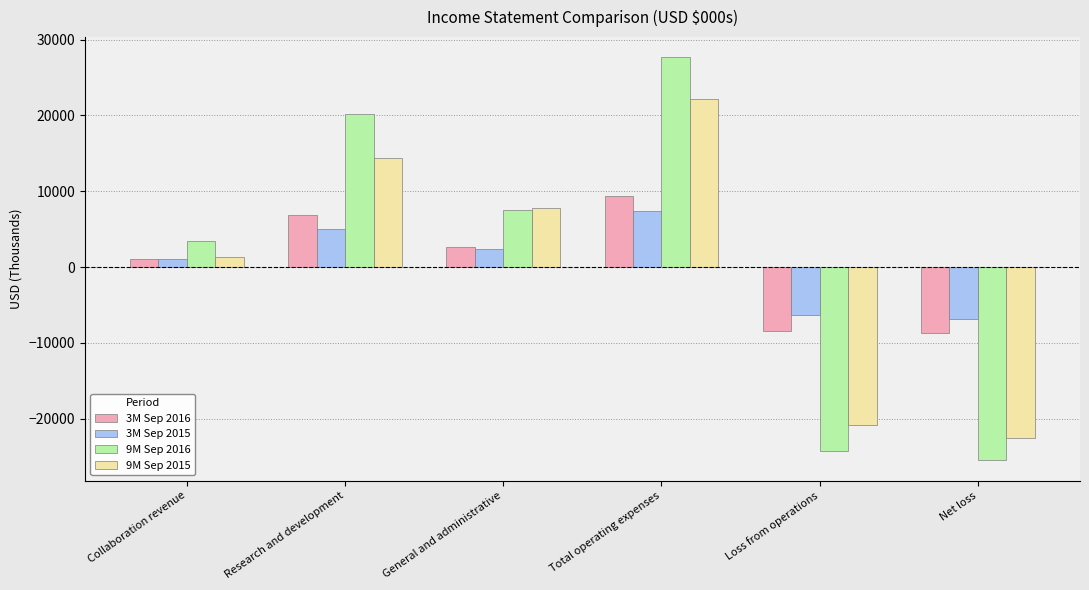

Reading right to left, extract all data points from this chart.

3M Sep 2016: Net loss=-8737	Loss from operations=-8389	Total operating expenses=9415	General and administrative=2611	Research and development=6804	Collaboration revenue=1026
3M Sep 2015: Net loss=-6886	Loss from operations=-6328	Total operating expenses=7354	General and administrative=2351	Research and development=5003	Collaboration revenue=1026
9M Sep 2016: Net loss=-25522	Loss from operations=-24309	Total operating expenses=27684	General and administrative=7462	Research and development=20222	Collaboration revenue=3375
9M Sep 2015: Net loss=-22546	Loss from operations=-20870	Total operating expenses=22225	General and administrative=7797	Research and development=14428	Collaboration revenue=1355